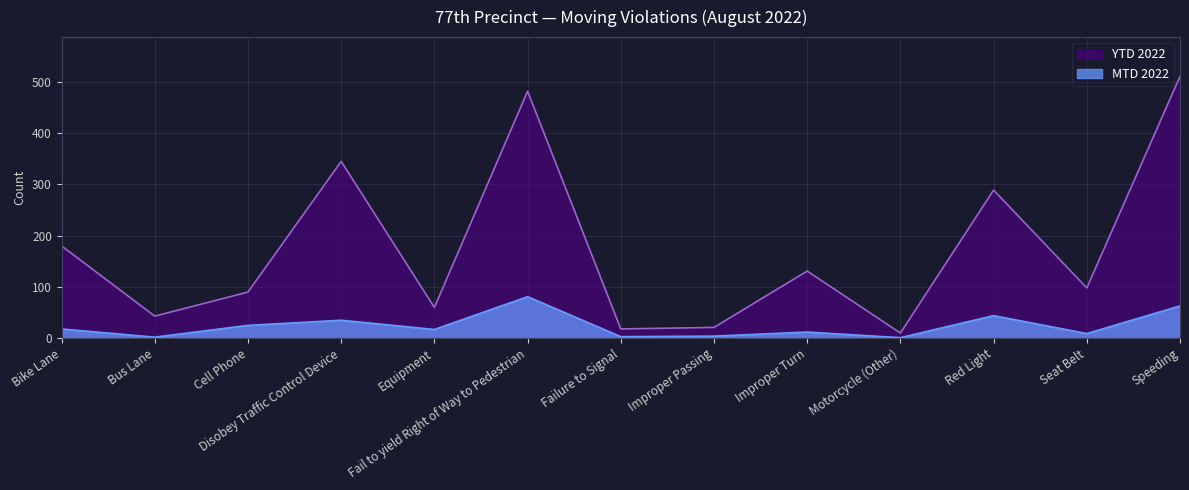

How many distinct data groups are displayed?

2